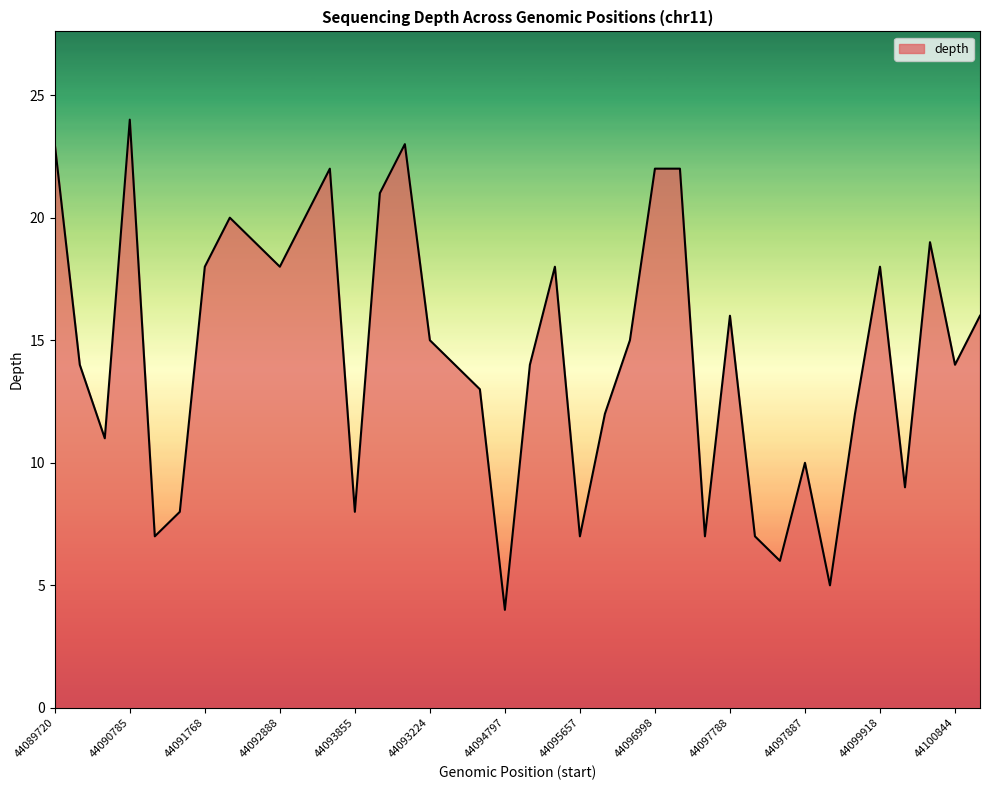

What is the sum of all values?

551